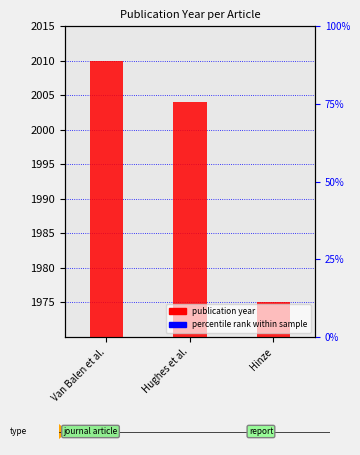

Rank the categories by value from highest to lowest.

Van Balen et al., Hughes et al., Hinze